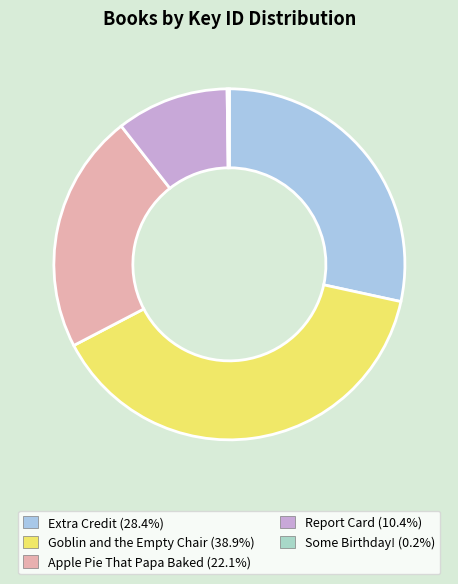

Does any single category account for the majority?

No